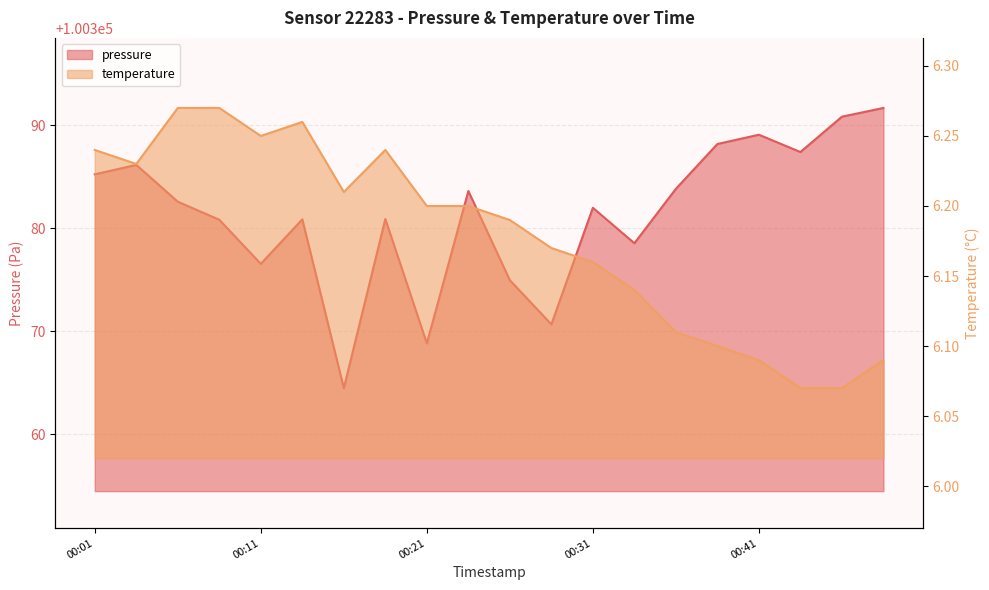

The value of temperature at 00:03 is 9.1. True or false?

False